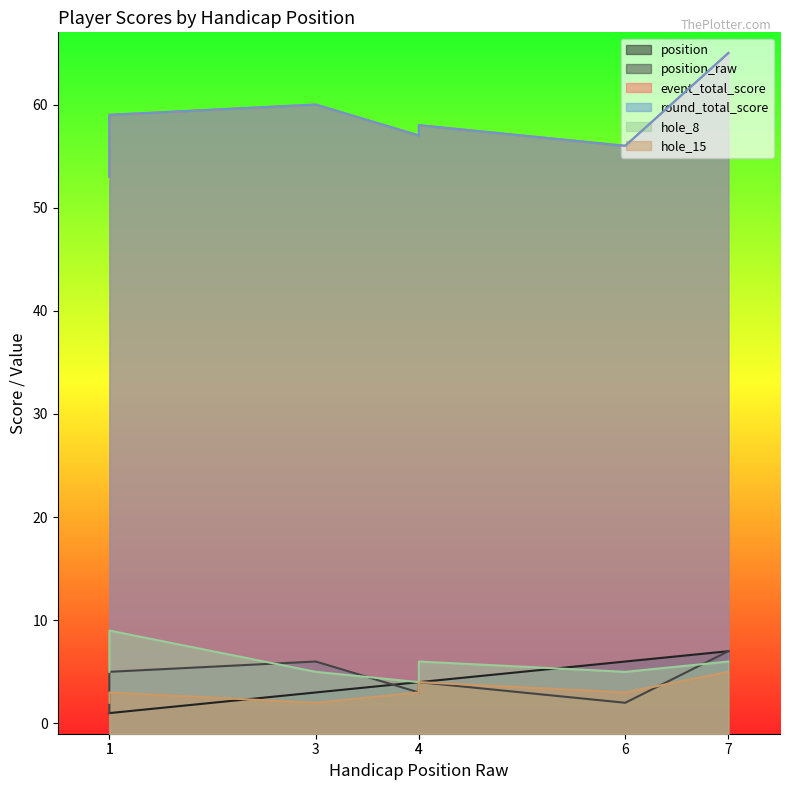

What is the sum of all round_total_score values?

408